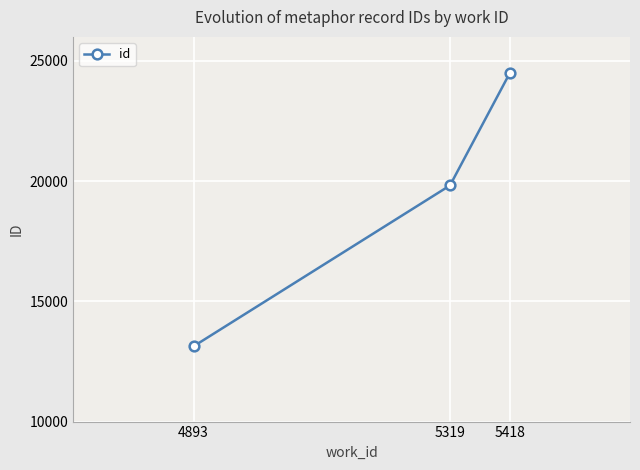

Reading right to left, transcribe all the data shown in this chart.

24480	19822	13131